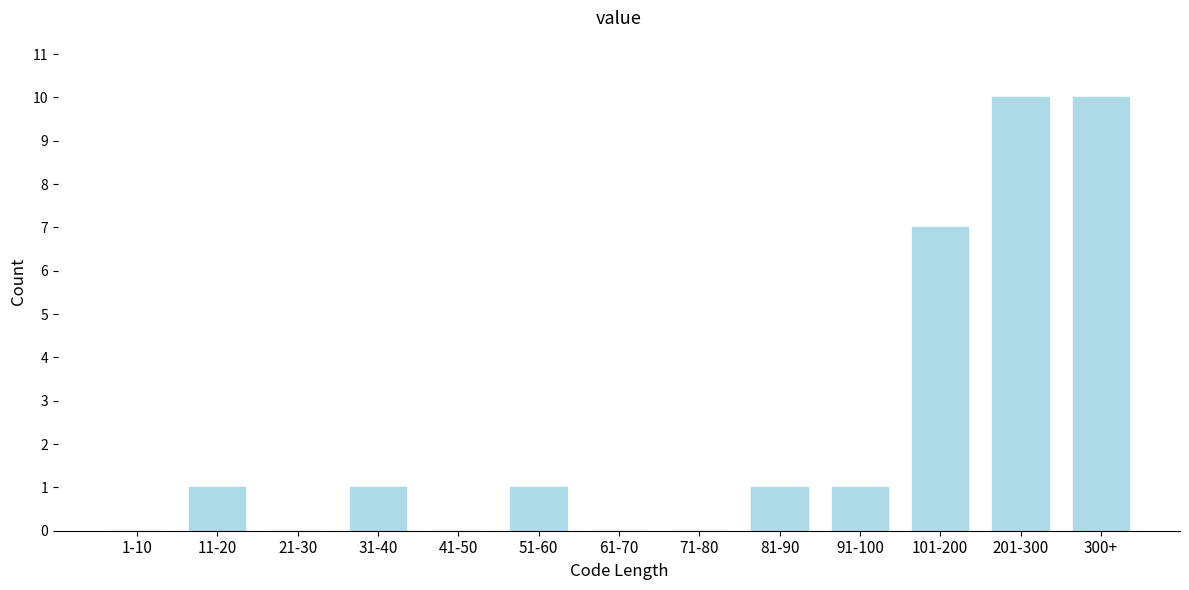

Reading left to right, transcribe all the data shown in this chart.

1-10=0	11-20=1	21-30=0	31-40=1	41-50=0	51-60=1	61-70=0	71-80=0	81-90=1	91-100=1	101-200=7	201-300=10	300+=10